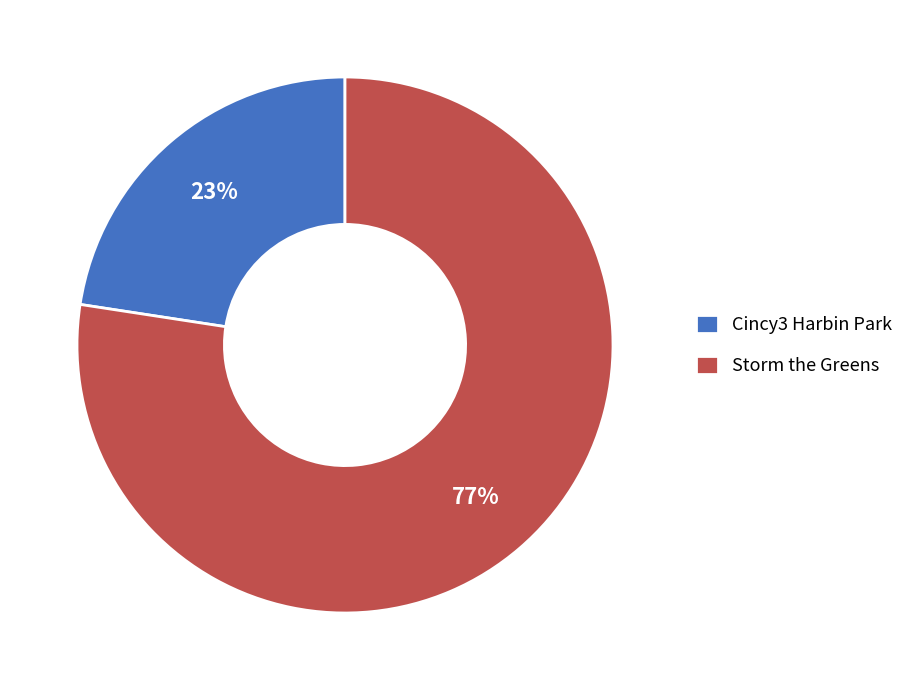

True or false: Cincy3 Harbin Park accounts for 23% of the total.

True